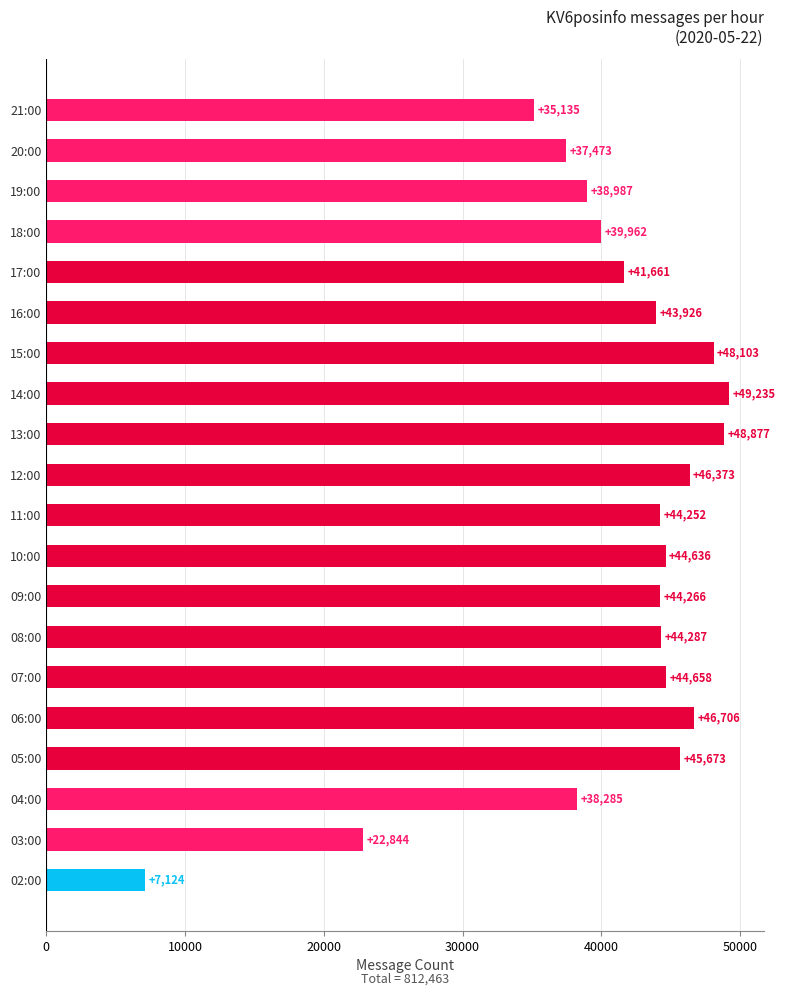

At which label is the value closest to 28179?

03:00